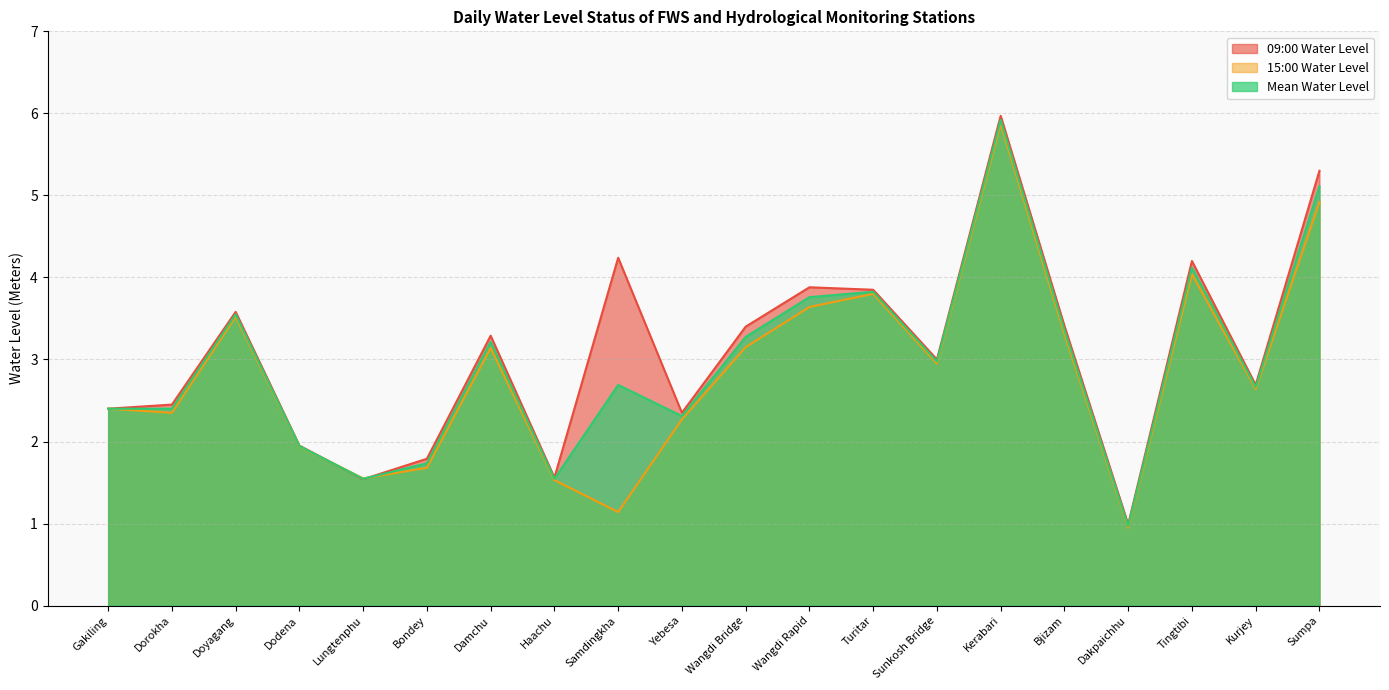

What is the approximate value of Mean Water Level at Kurjey?

2.7